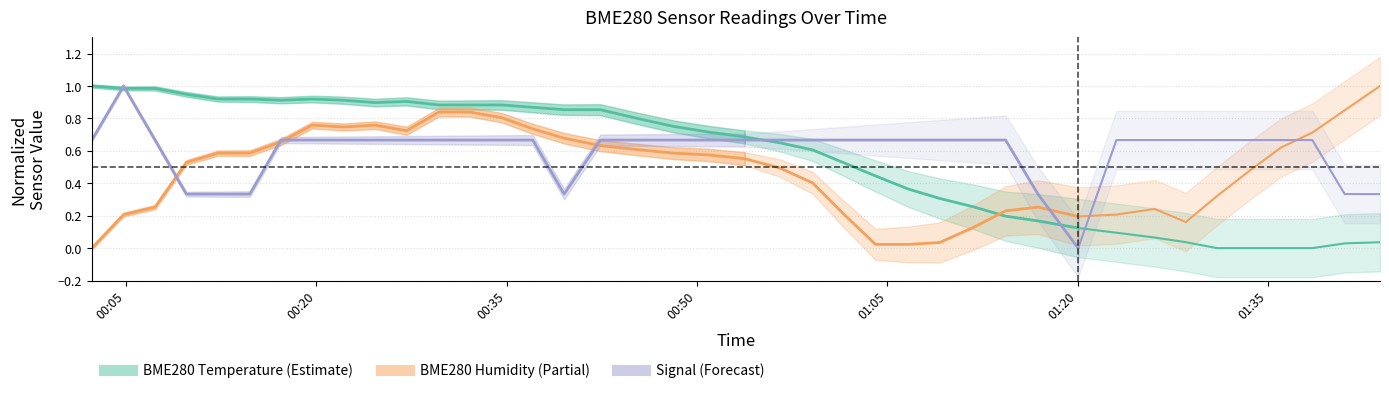

True or false: BME280_humidity has a value of 1.3 at 13.

False